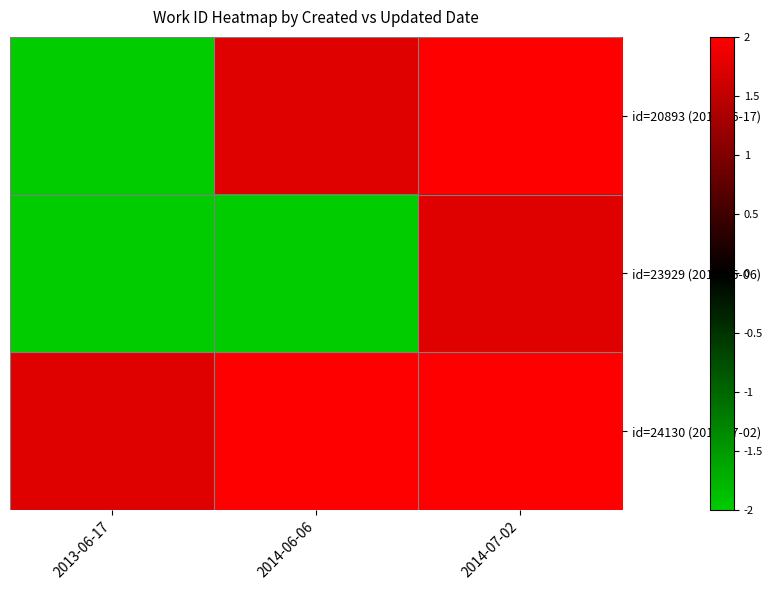

Which series has the largest total across all categories?

id=24130 (2014-07-02)